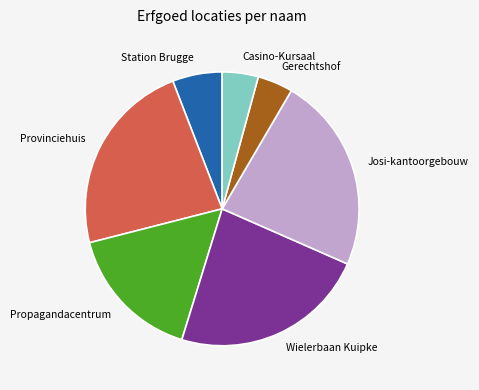

How many segments does this pie chart have?

7